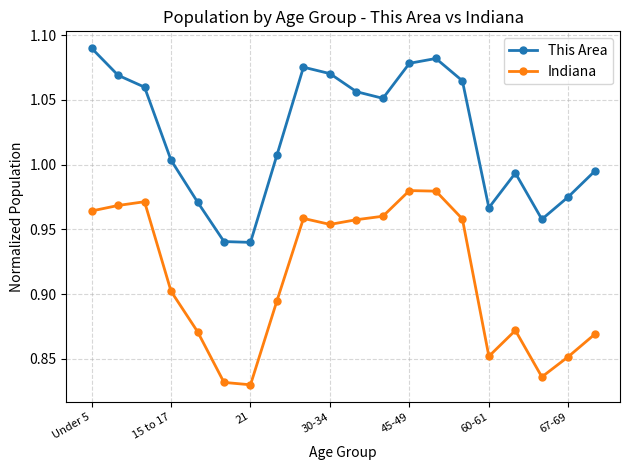

True or false: This Area and Indiana cross at least once.

False